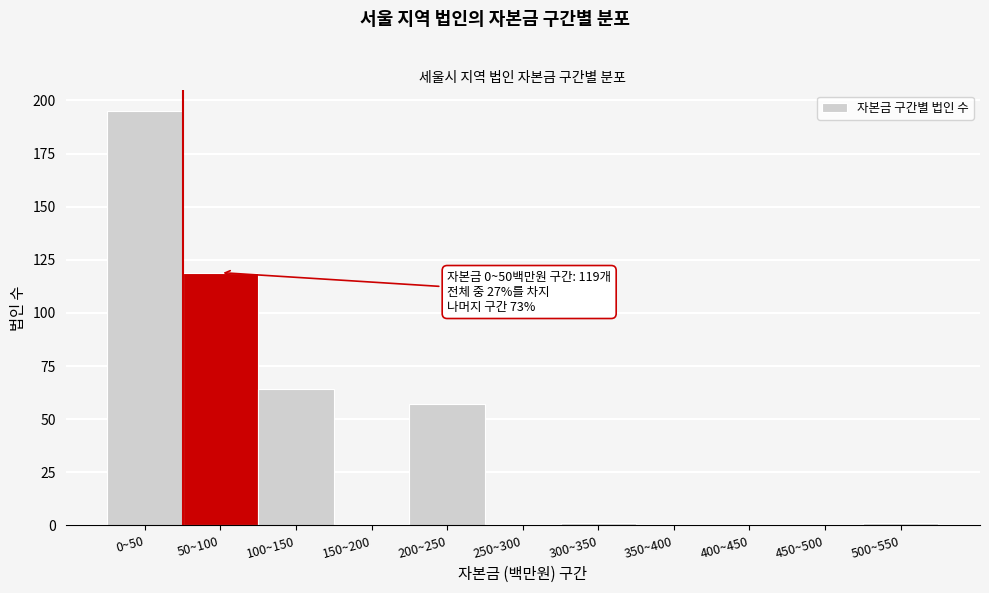

Reading left to right, list all the values displayed in this chart.

0~50=195	50~100=119	100~150=64	150~200=0	200~250=57	250~300=0	300~350=1	350~400=0	400~450=0	450~500=0	500~550=1